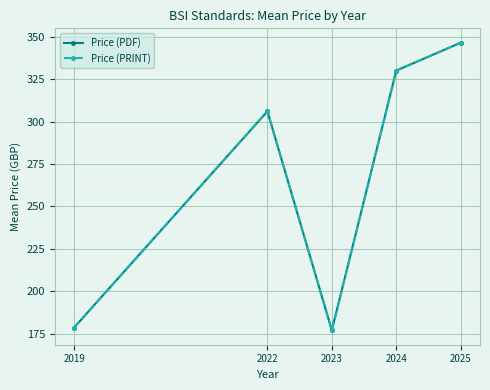

Does the chart have visible grid lines?

Yes